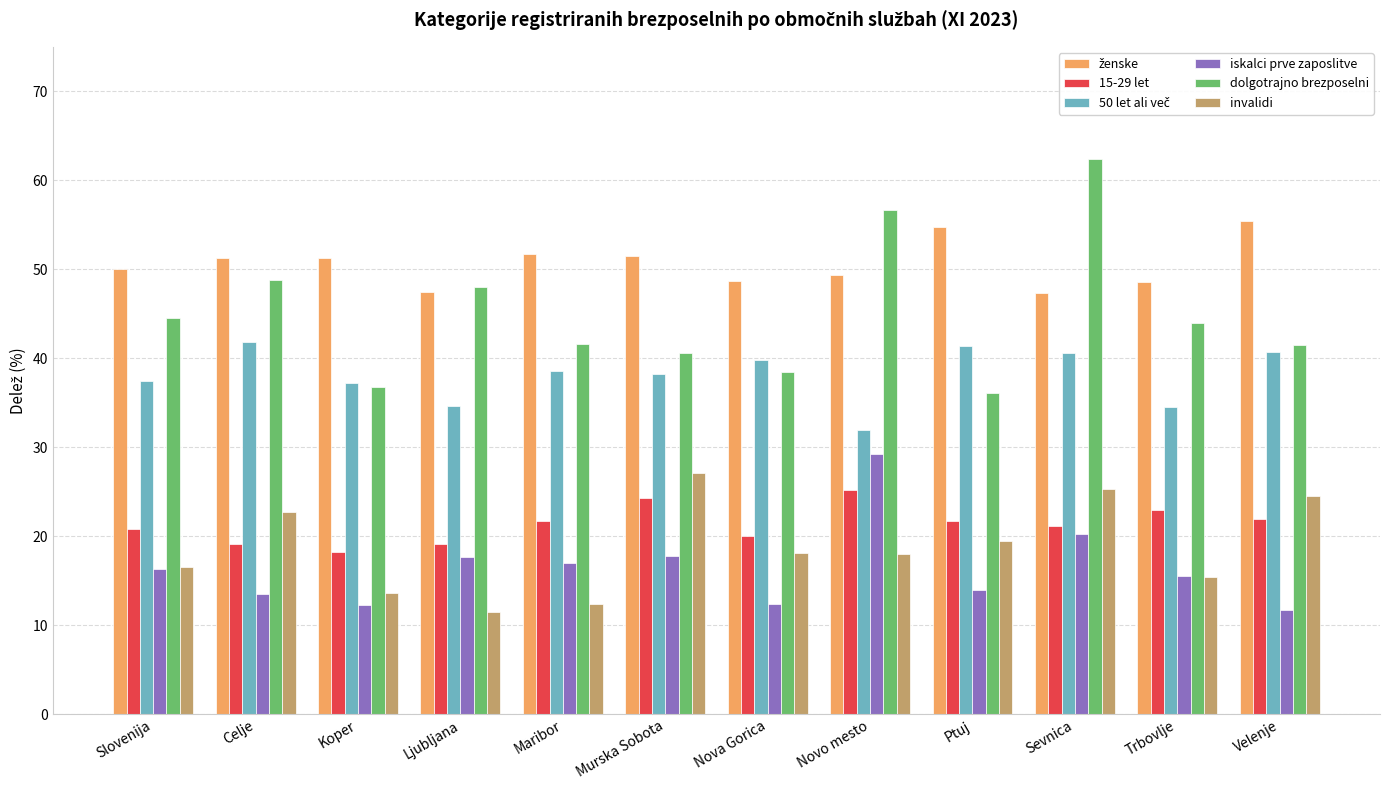

Count the number of categories in the chart.

12